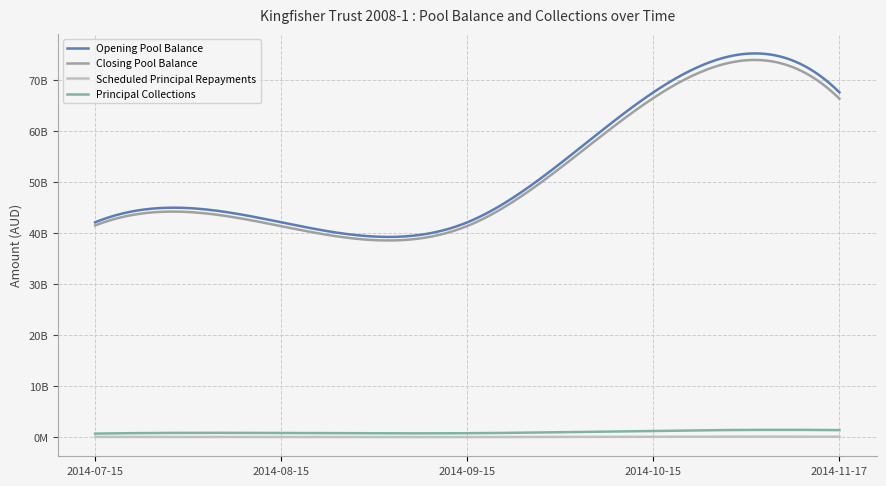

What is the value of the Scheduled Principal Repayments point at the 3rd from the left?

66130527.1